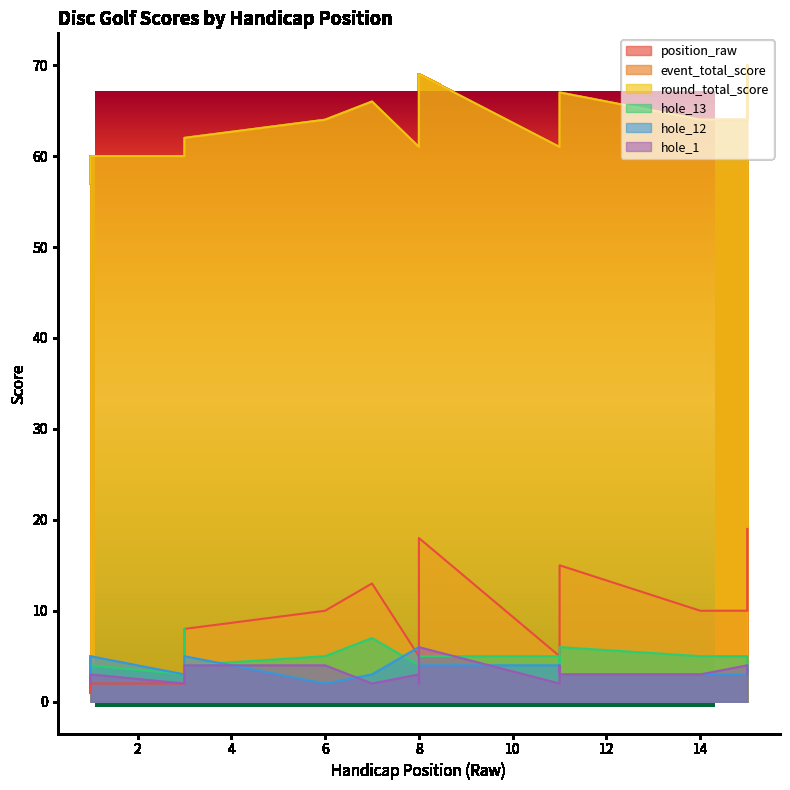

At which category does the chart reach its minimum across all series?

1